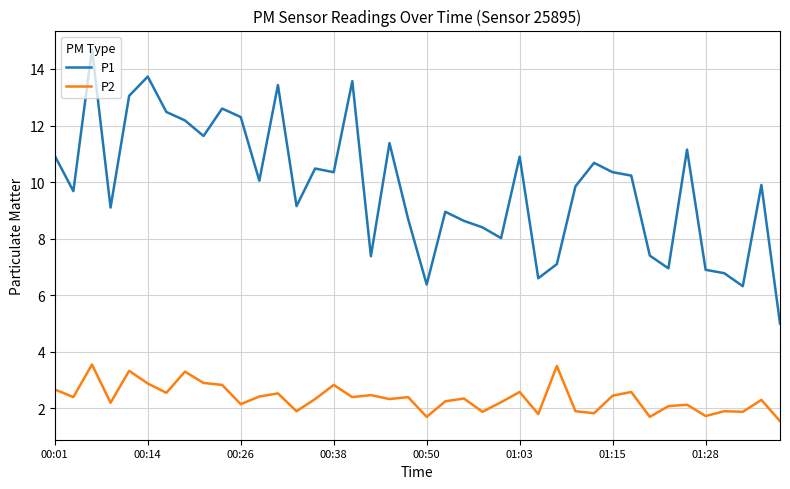

What is the difference between the maximum and minimum values in the P2 series?

2.0